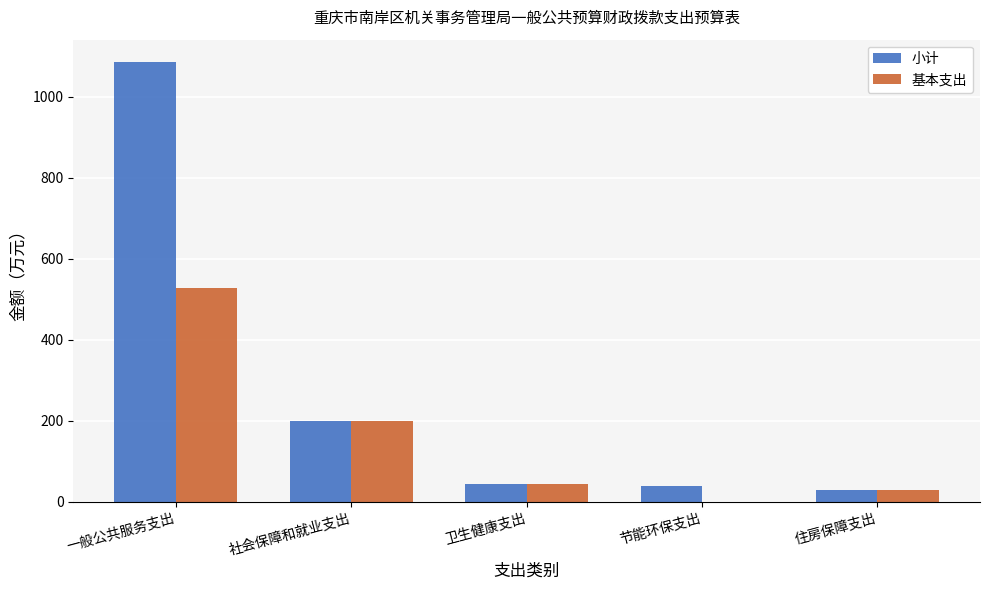

At which label is 小计 closest to 557?

社会保障和就业支出